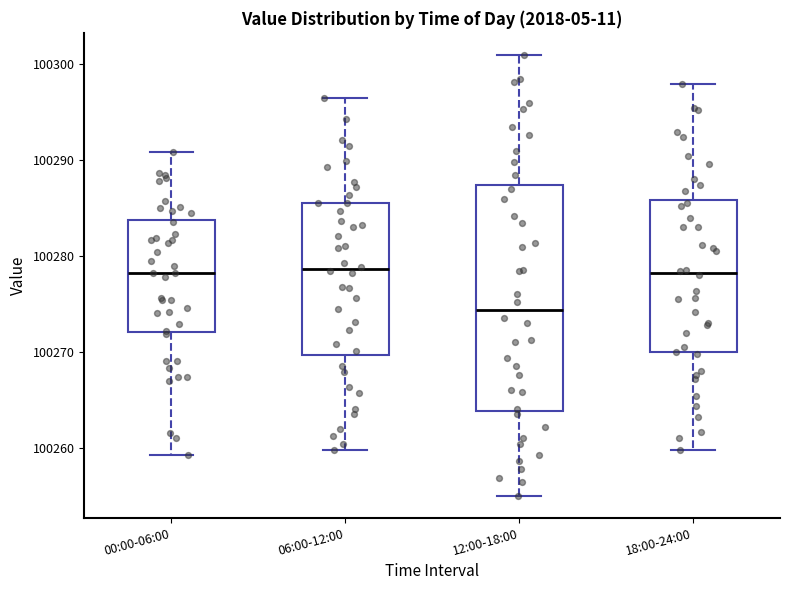

Reading left to right, transcribe this box plot: for each box, give where its median line is, the range the box spans, and where its two whiskers end, as read against the y-axis. The values are not printed on the chart, so give them approximately, as read against the axis.

00:00-06:00: median 100278, box 100272 to 100284, whiskers 100259 to 100291
06:00-12:00: median 100279, box 100270 to 100286, whiskers 100260 to 100297
12:00-18:00: median 100274, box 100264 to 100287, whiskers 100255 to 100301
18:00-24:00: median 100278, box 100270 to 100286, whiskers 100260 to 100298